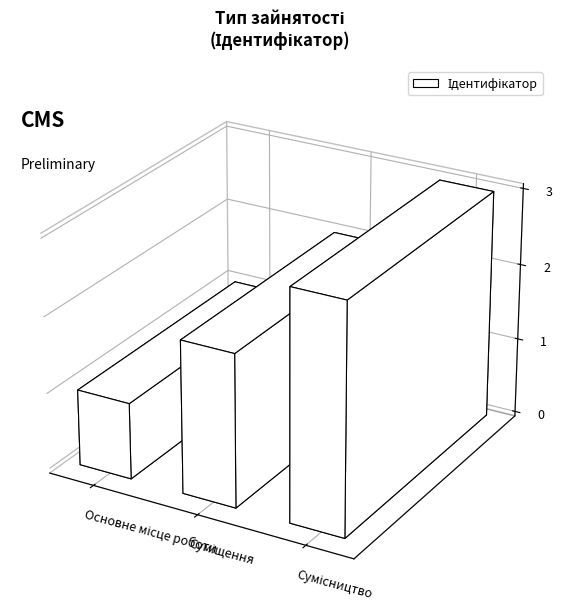

List the labels in order of value, largest first.

Сумісництво, Суміщення, Основне місце роботи